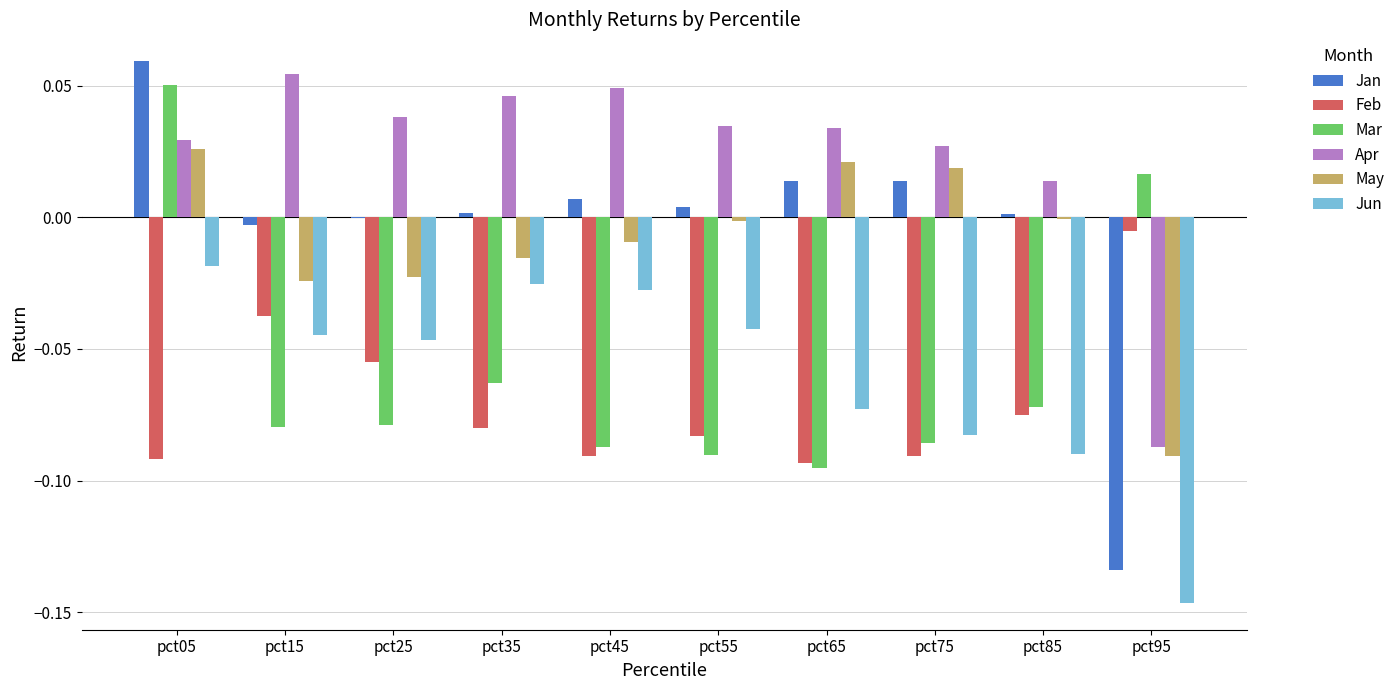

Which category has the highest value across all series?

pct05